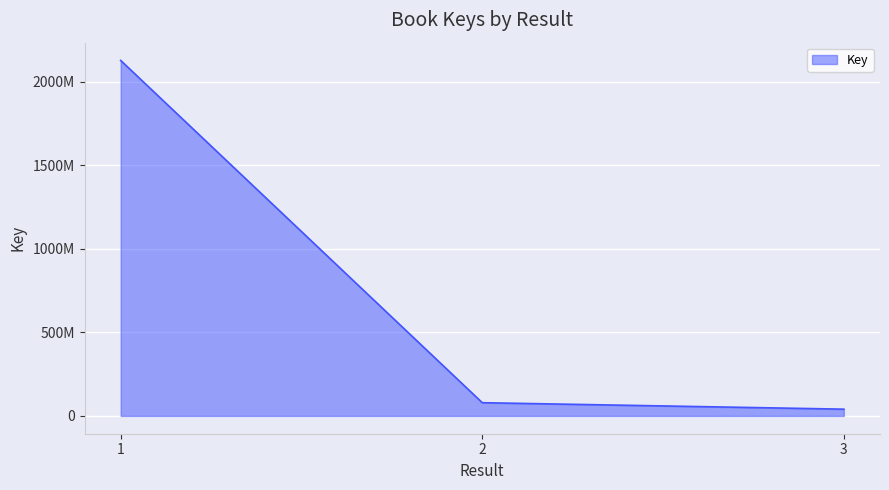

Is this an area chart (filled region under the line)?

Yes